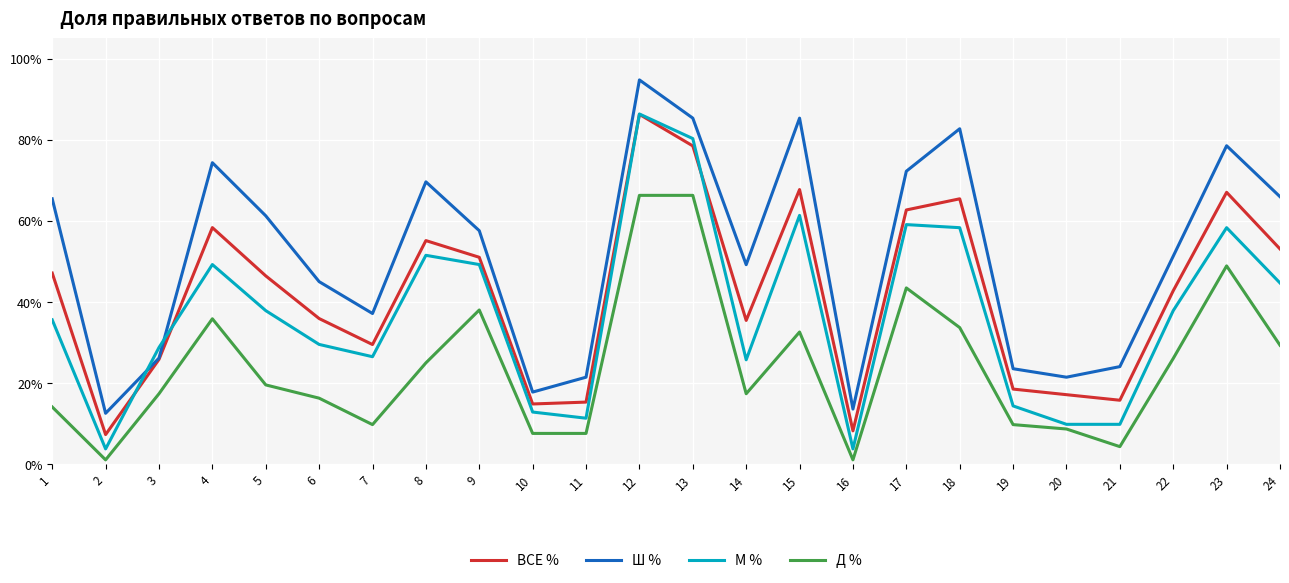

Reading left to right, transcribe all the data shown in this chart.

ВСЕ %: 0.5	0.1	0.3	0.6	0.5	0.4	0.3	0.6	0.5	0.1	0.2	0.9	0.8	0.4	0.7	0.1	0.6	0.7	0.2	0.2	0.2	0.4	0.7	0.5
Ш %: 0.7	0.1	0.3	0.7	0.6	0.5	0.4	0.7	0.6	0.2	0.2	0.9	0.9	0.5	0.9	0.1	0.7	0.8	0.2	0.2	0.2	0.5	0.8	0.7
М %: 0.4	0.0	0.3	0.5	0.4	0.3	0.3	0.5	0.5	0.1	0.1	0.9	0.8	0.3	0.6	0.0	0.6	0.6	0.1	0.1	0.1	0.4	0.6	0.4
Д %: 0.1	0.0	0.2	0.4	0.2	0.2	0.1	0.2	0.4	0.1	0.1	0.7	0.7	0.2	0.3	0.0	0.4	0.3	0.1	0.1	0.0	0.3	0.5	0.3